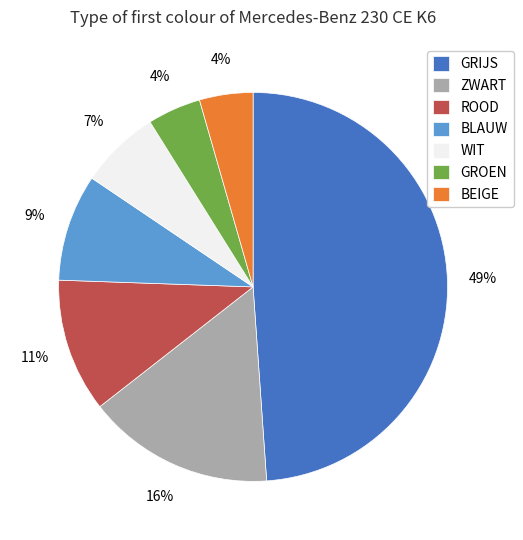

Is it true that WIT is 1% of the pie?

False